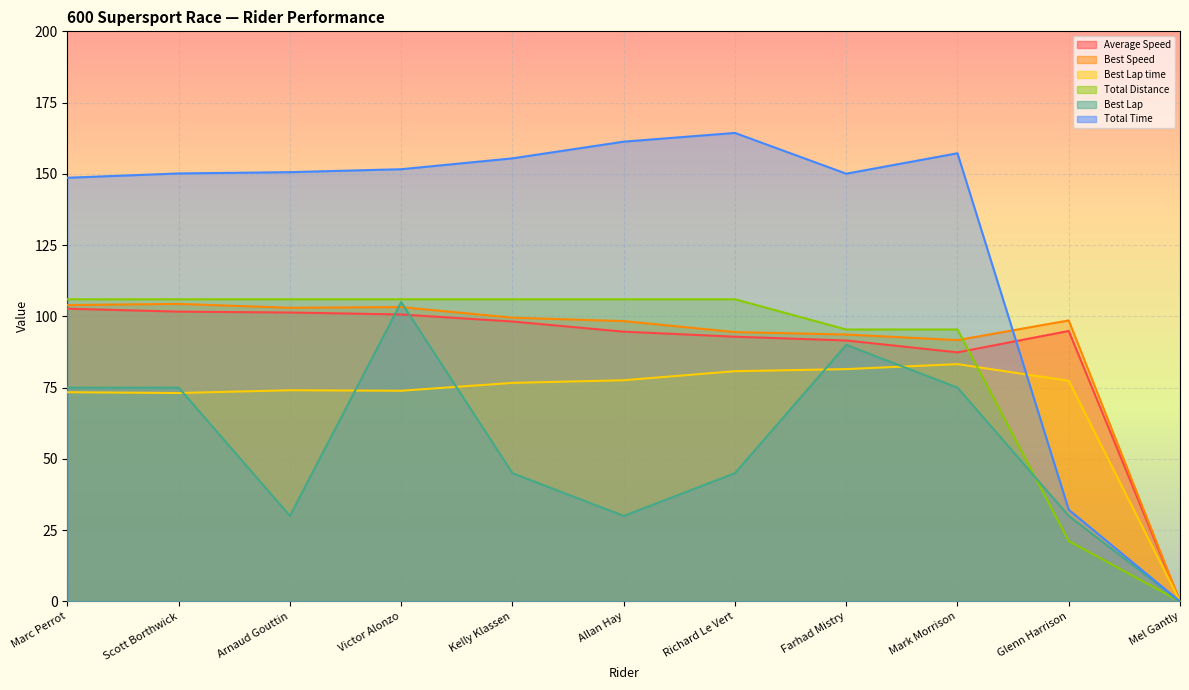

Reading left to right, what are all the values shown in this chart?

Total Time: 148.6	150.1	150.6	151.6	155.4	161.3	164.4	150.1	157.2	32.2	0.0
Best Lap time: 73.4	73.1	74.1	73.9	76.7	77.6	80.8	81.5	83.2	77.4	0.0
Best Speed: 104.0	104.4	103.0	103.3	99.5	98.4	94.5	93.6	91.7	98.6	0.0
Average Speed: 102.7	101.7	101.4	100.7	98.2	94.6	92.9	91.5	87.4	94.9	0.0
Best Lap: 75.0	75.0	30.0	105.0	45.0	30.0	45.0	90.0	75.0	30.0	0.0
Total Distance: 106.0	106.0	106.0	106.0	106.0	106.0	106.0	95.4	95.4	21.2	0.0